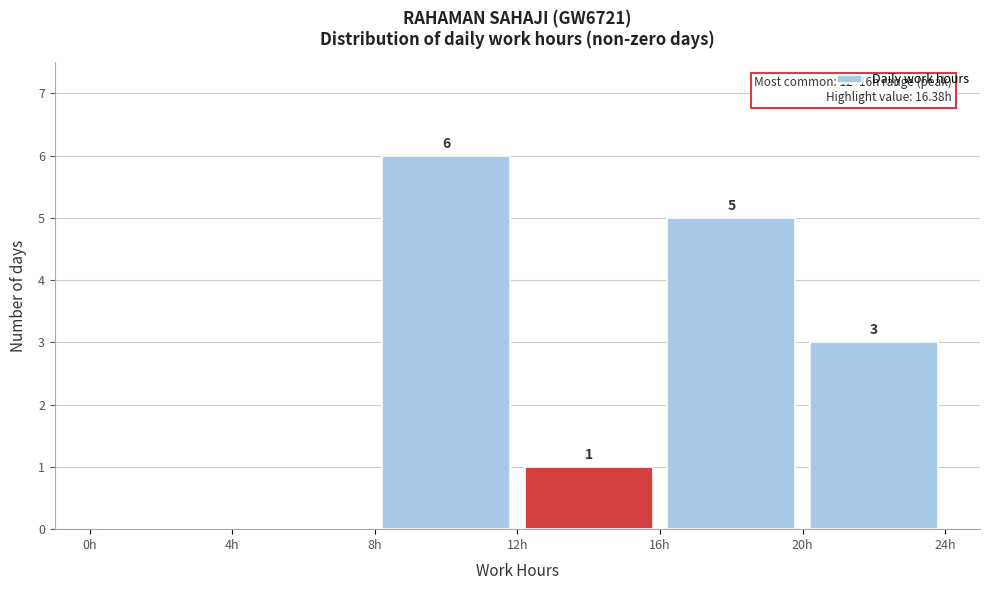

Which range on the x-axis has the tallest bar?

8 to 12